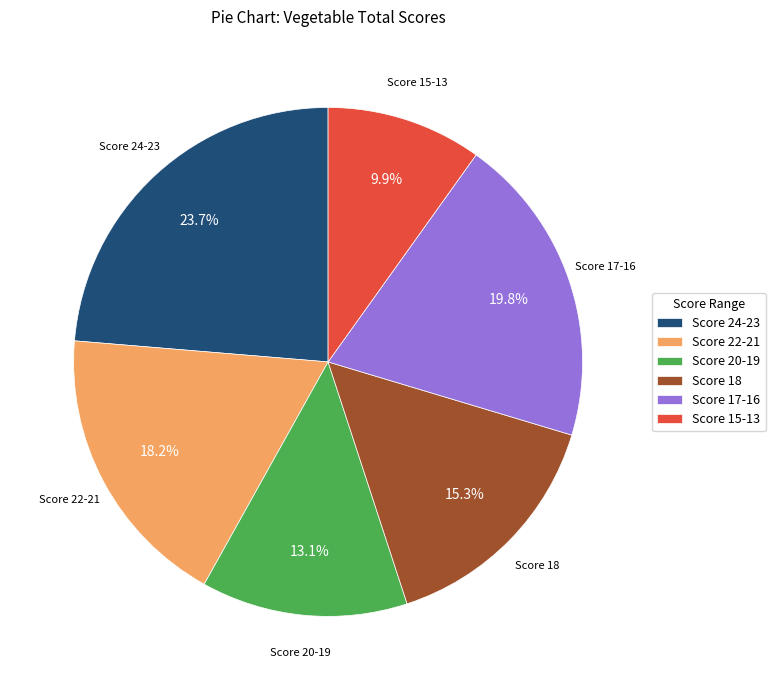

Which has a higher value, Score 15-13 or Score 22-21?

Score 22-21